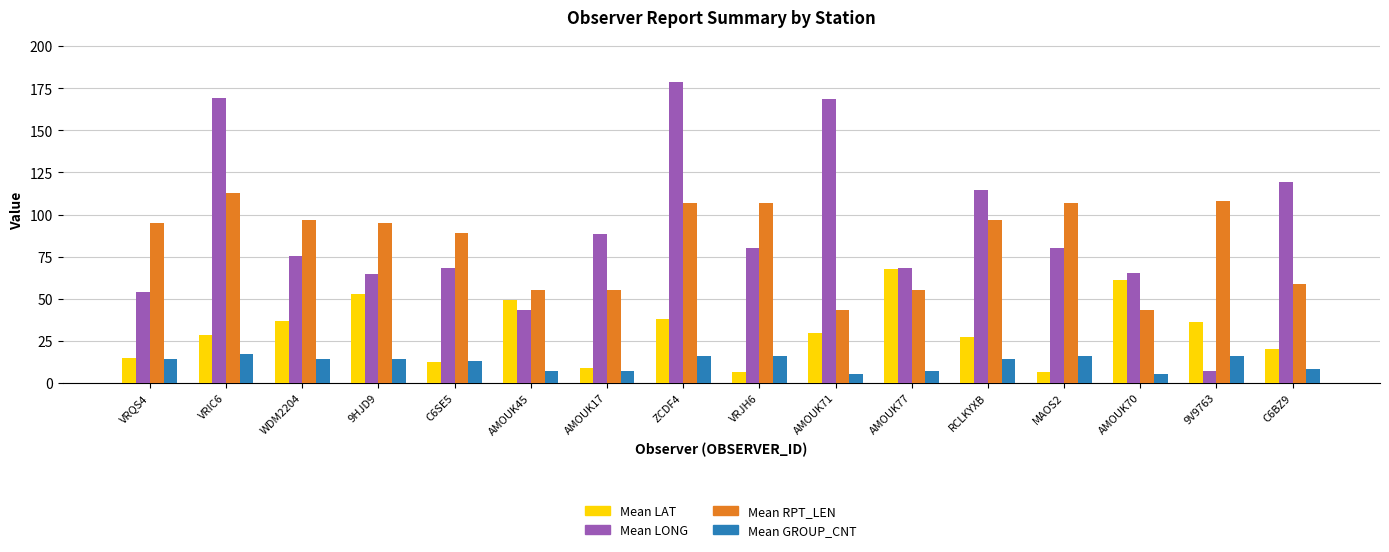

What are all the series names shown in the legend?

Mean LAT, Mean LONG, Mean RPT_LEN, Mean GROUP_CNT